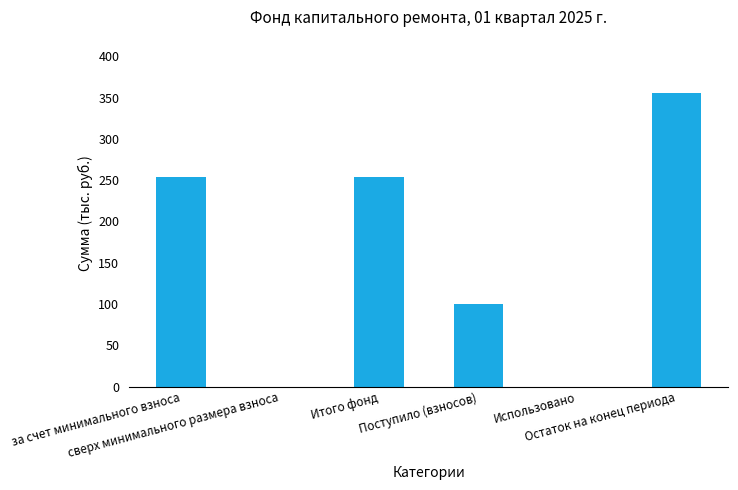

What is the sum of all values?

964.1